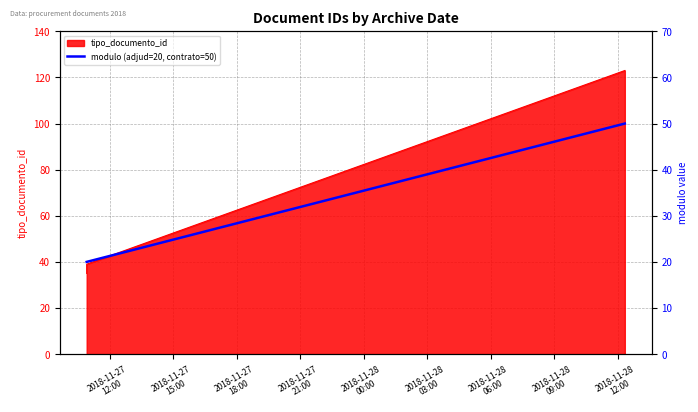

How many lines are shown in the chart?

1